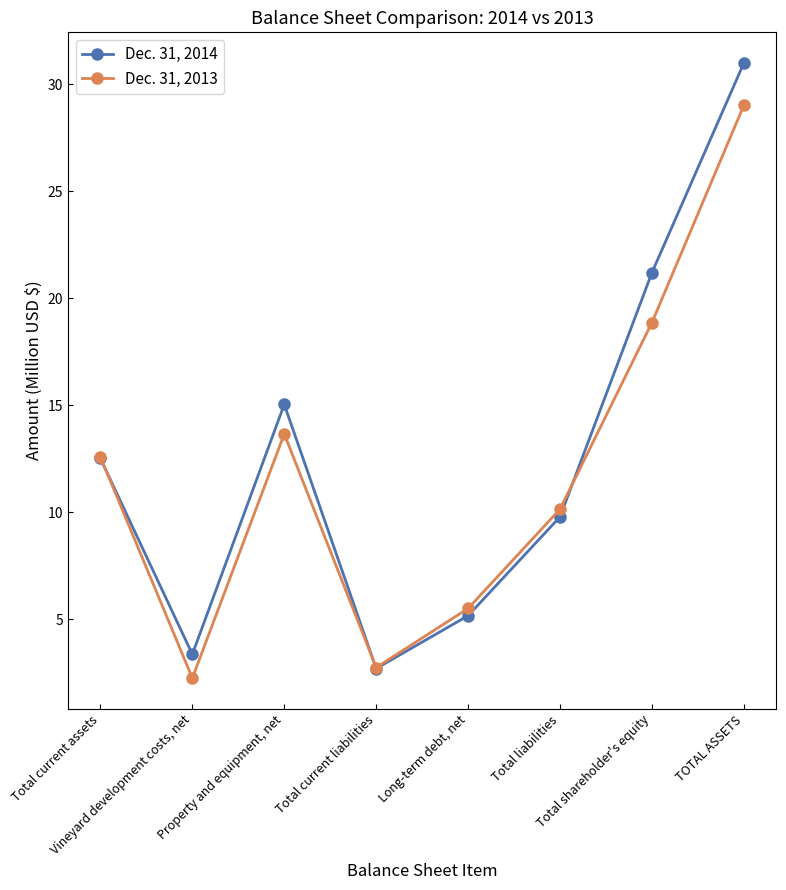

The Dec. 31, 2014 series shows 15.0 at Property and equipment, net. True or false?

True